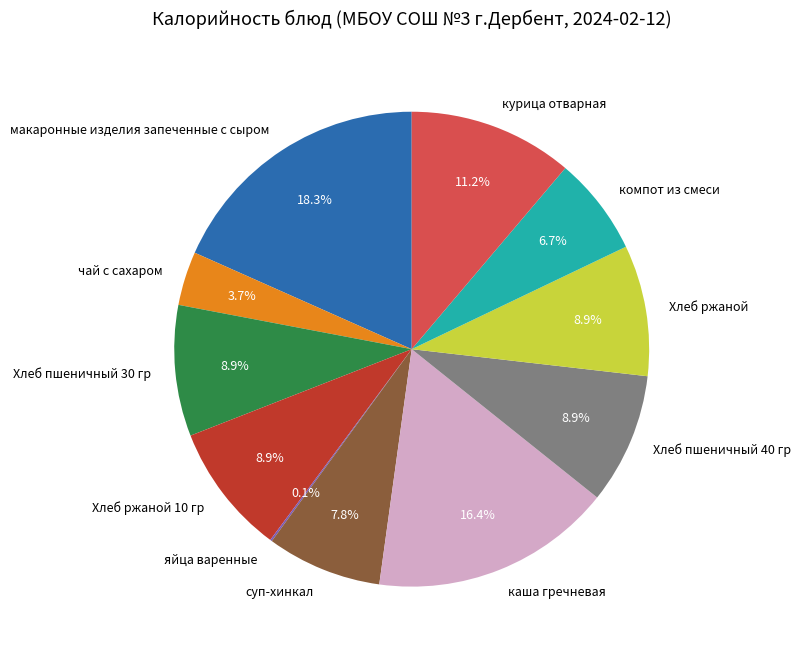

What is the largest slice in the pie chart?

макаронные изделия запеченные с сыром